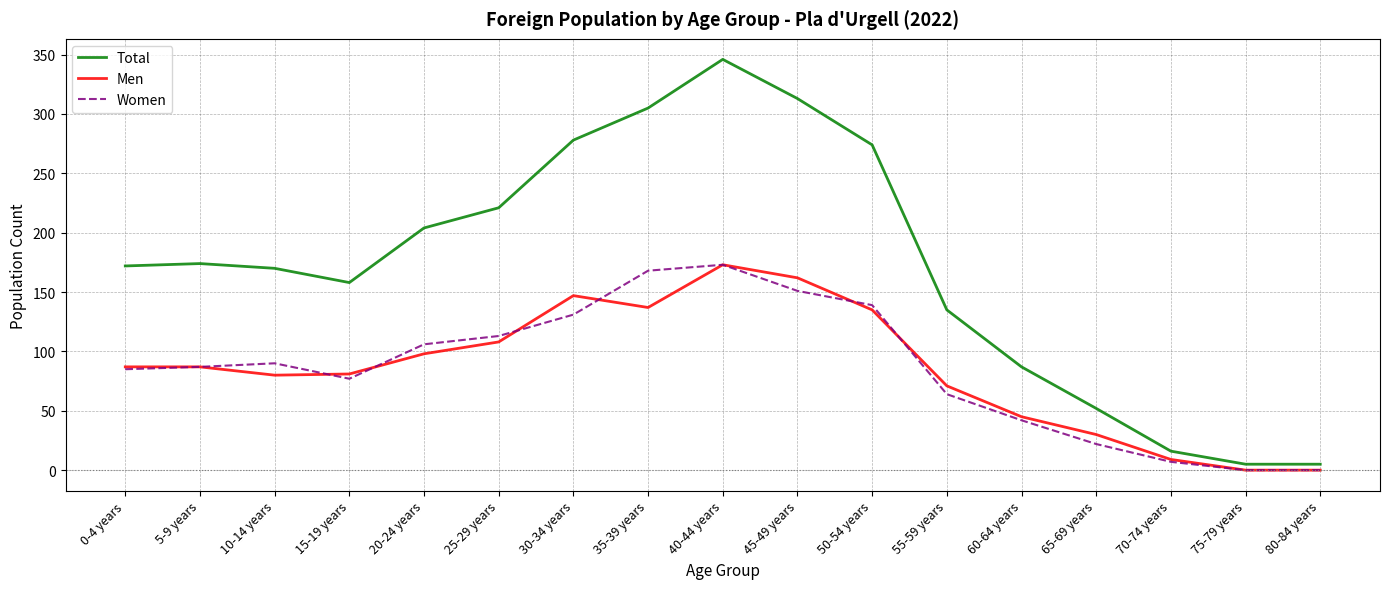

Does the chart have visible grid lines?

Yes